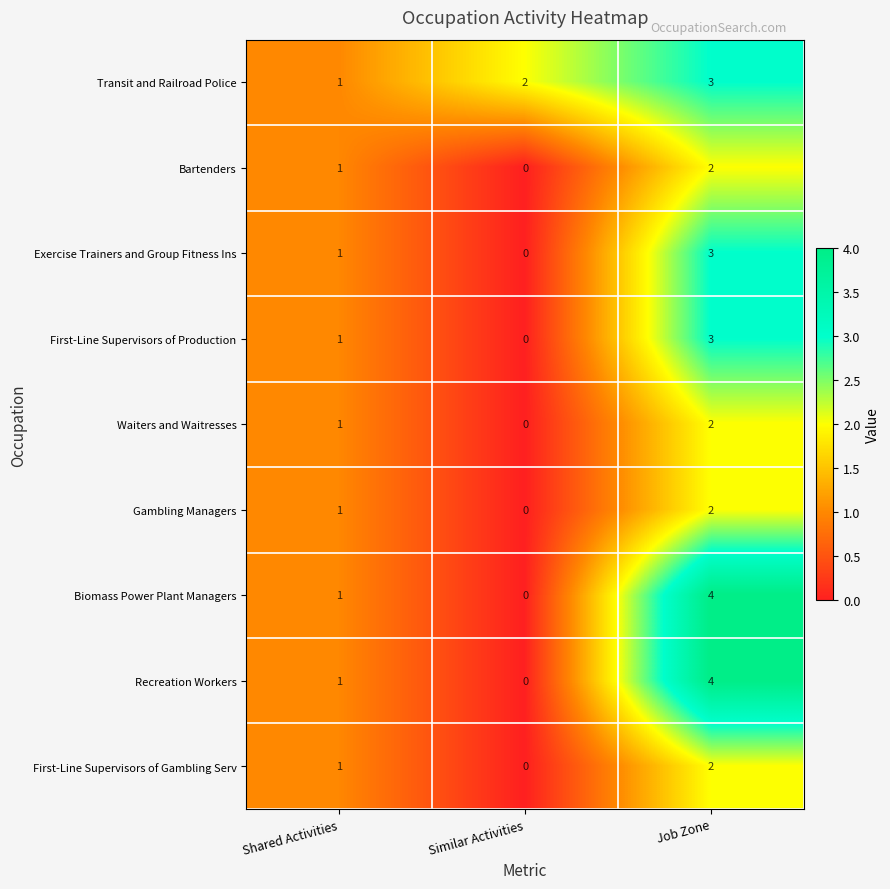

Rank the categories by Recreation Workers value from highest to lowest.

Job Zone, Shared Activities, Similar Activities